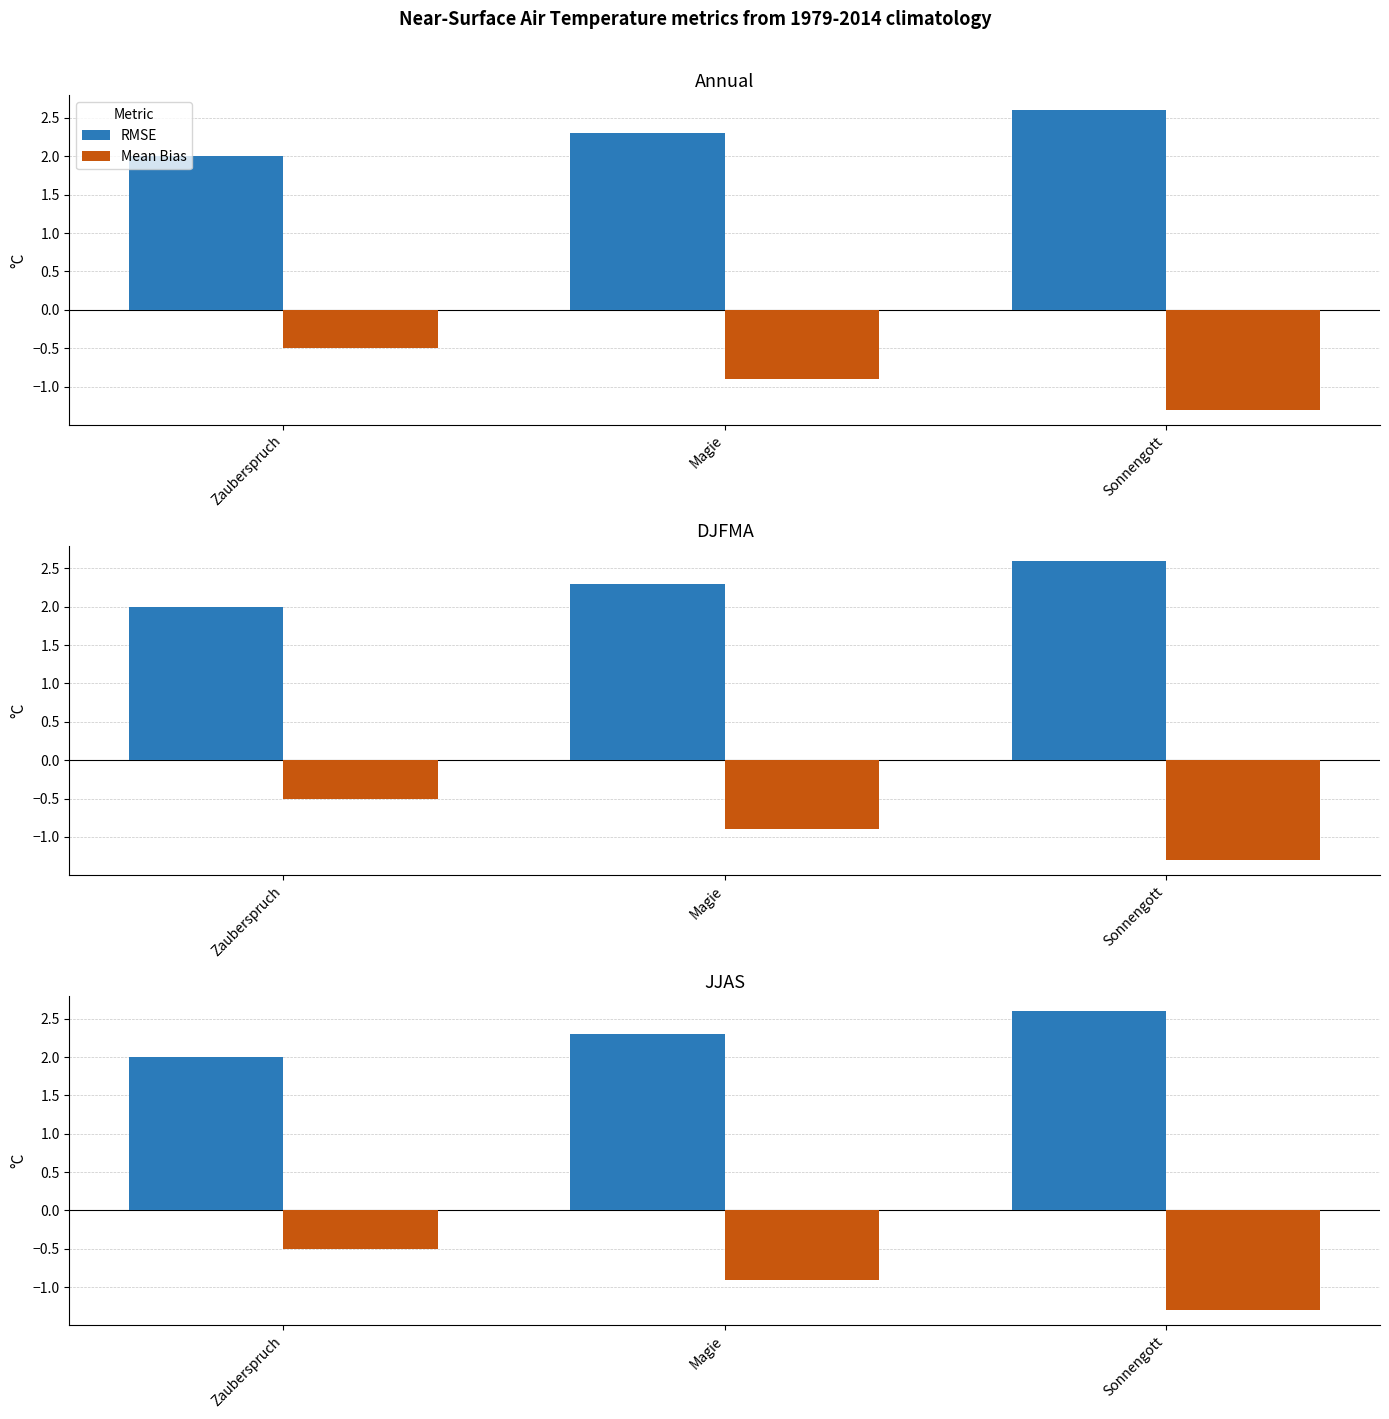

What is the average value of the Mean Bias series?

-0.9